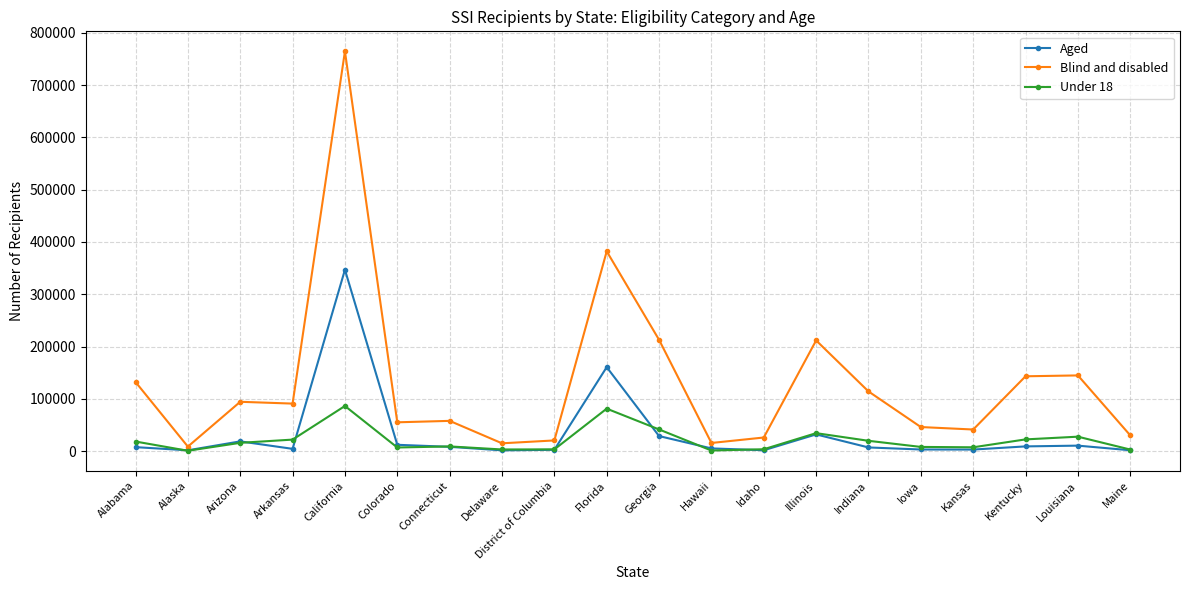

What is the label of the 10th point from the left?

Florida